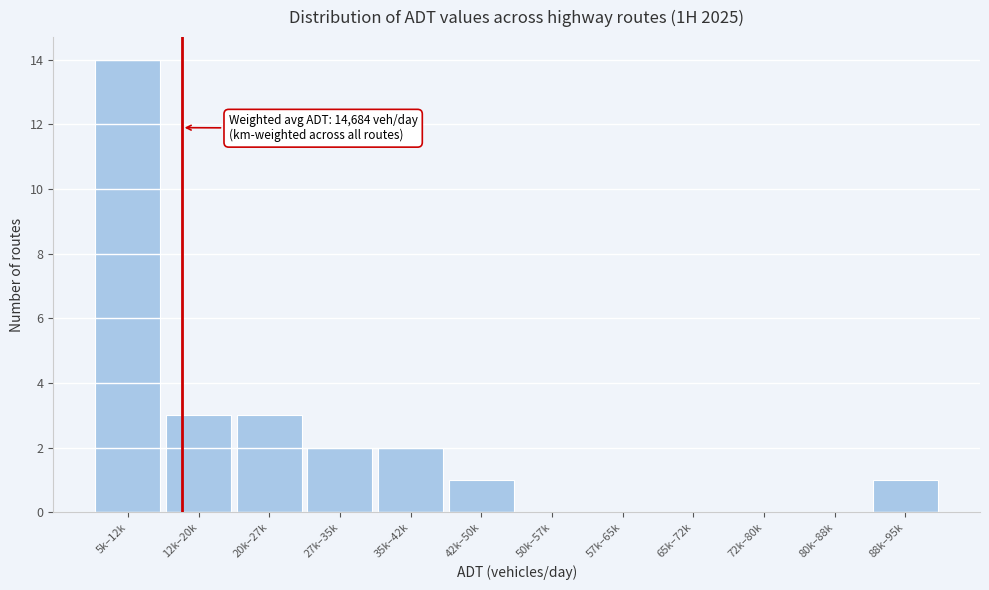

Reading left to right, what are all the values shown in this chart?

5k–12k=14	12k–20k=3	20k–27k=3	27k–35k=2	35k–42k=2	42k–50k=1	50k–57k=0	57k–65k=0	65k–72k=0	72k–80k=0	80k–88k=0	88k–95k=1